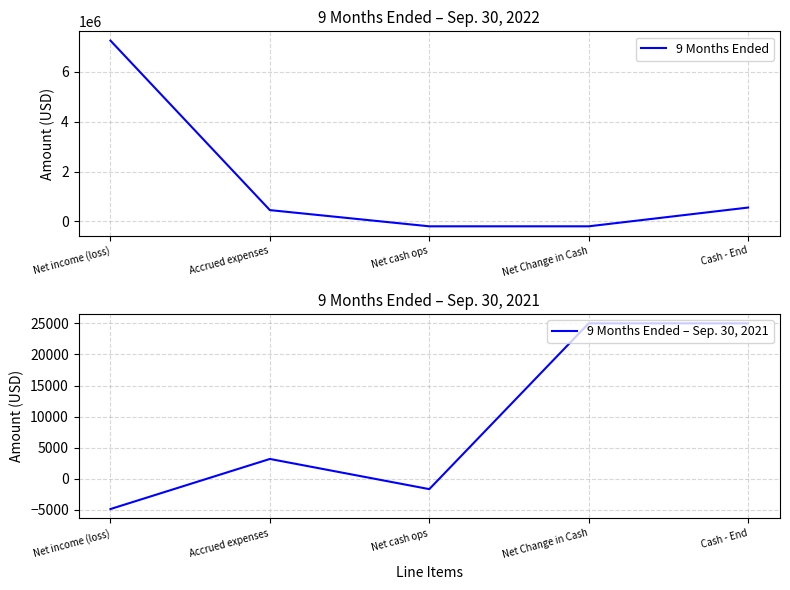

Is this an area chart (filled region under the line)?

No